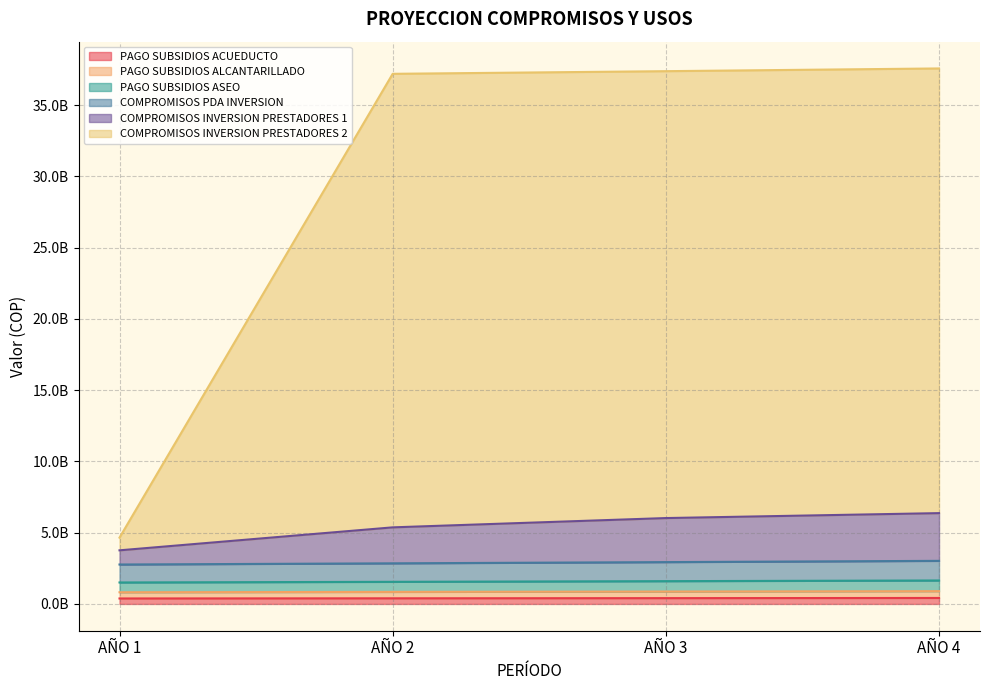

How many lines are shown in the chart?

6